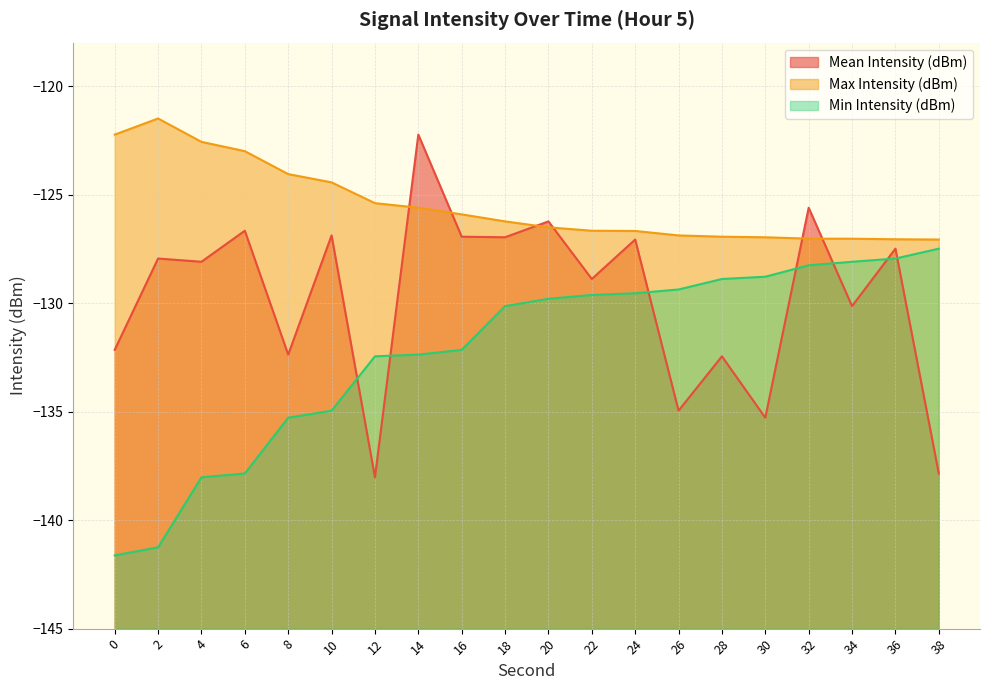

At how many categories does at least one series exceed -126?

10